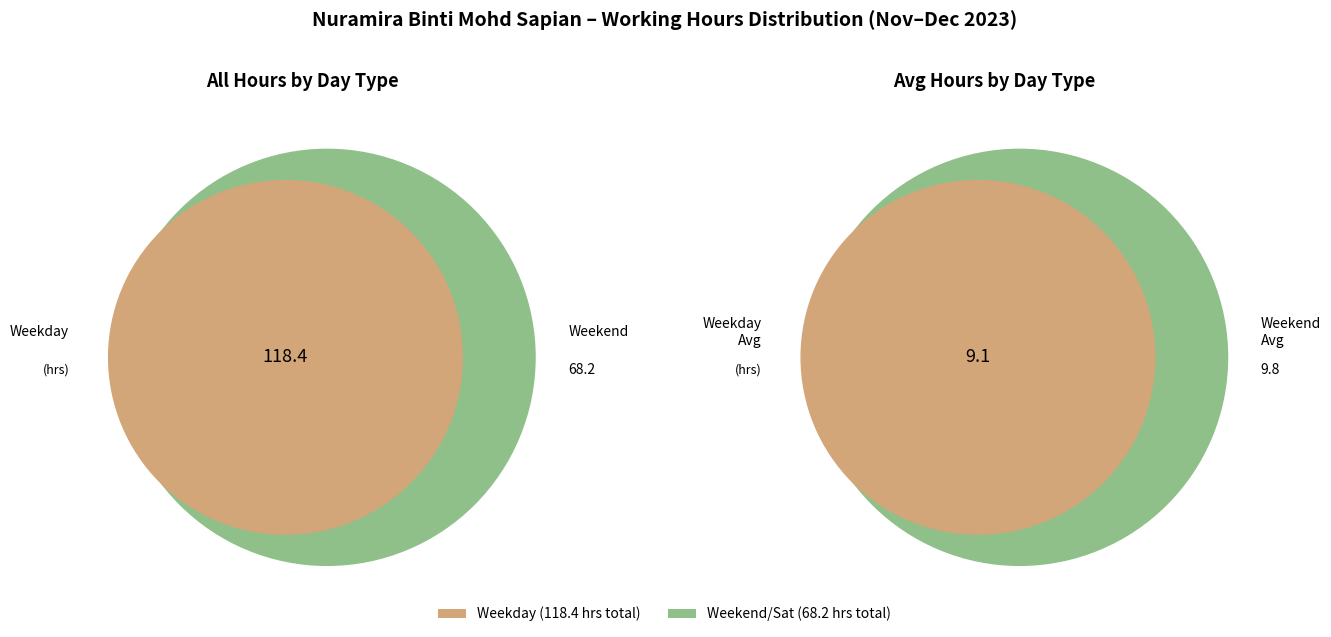

True or false: 16-Thu accounts for 15% of the total.

False